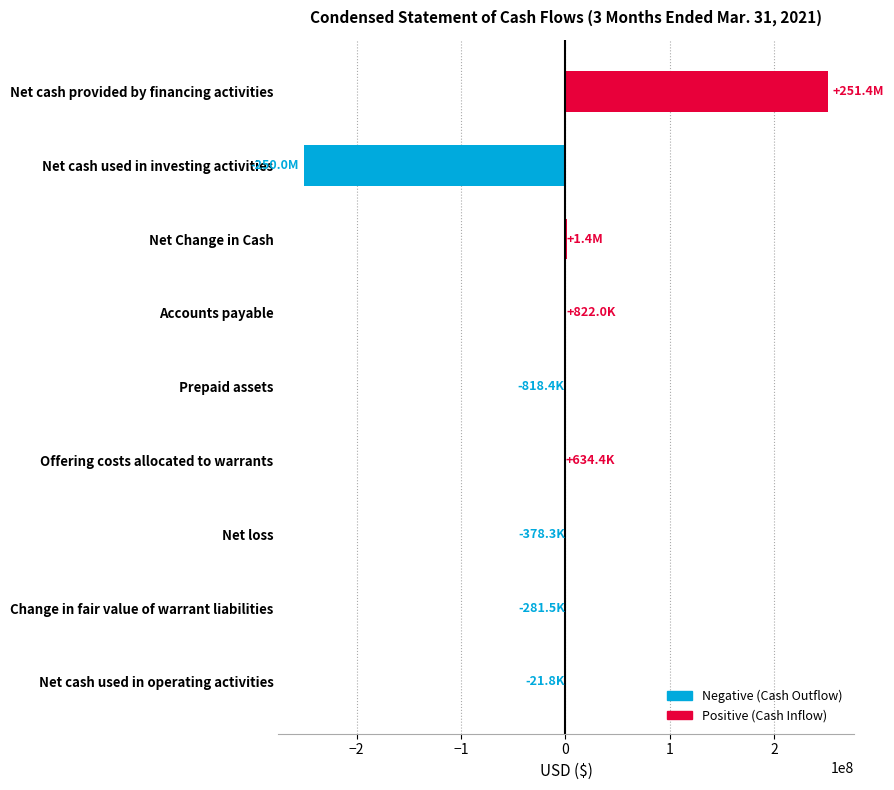

What is the greatest value displayed?

251424284